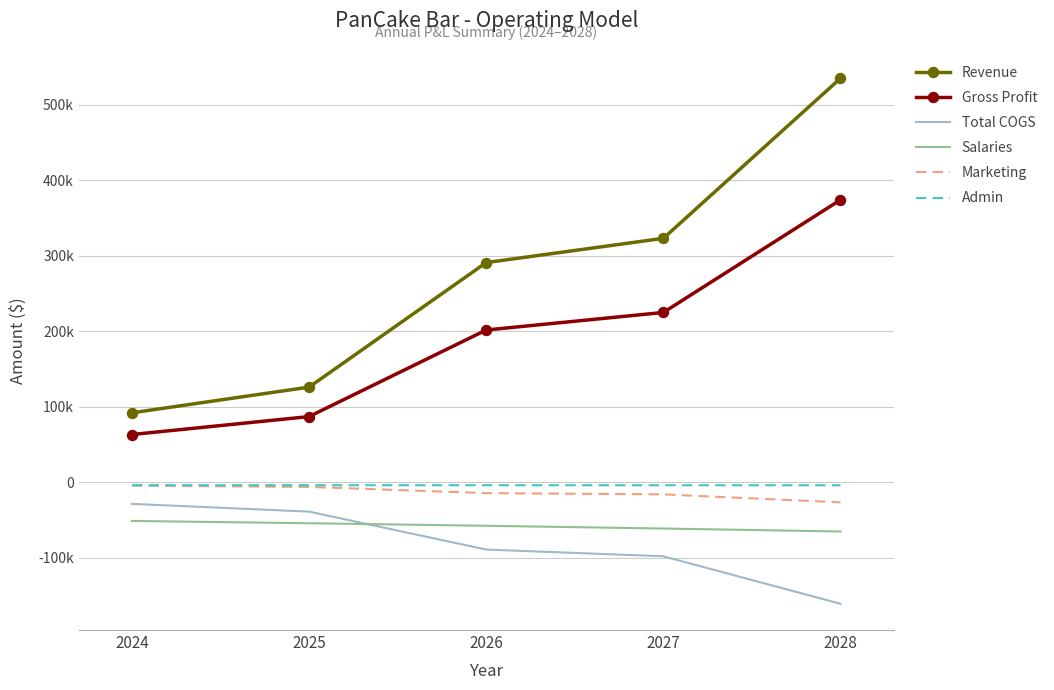

What are all the series names shown in the legend?

Revenue, Gross Profit, Total COGS, Salaries, Marketing, Admin